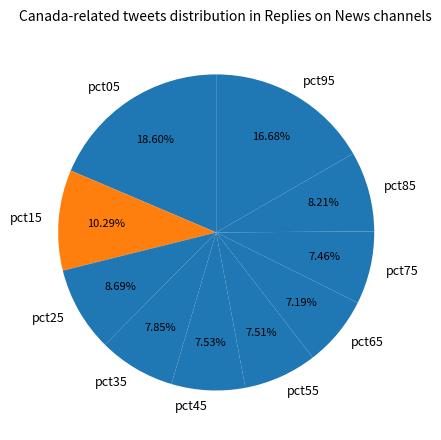

Which has a higher value, pct65 or pct35?

pct35